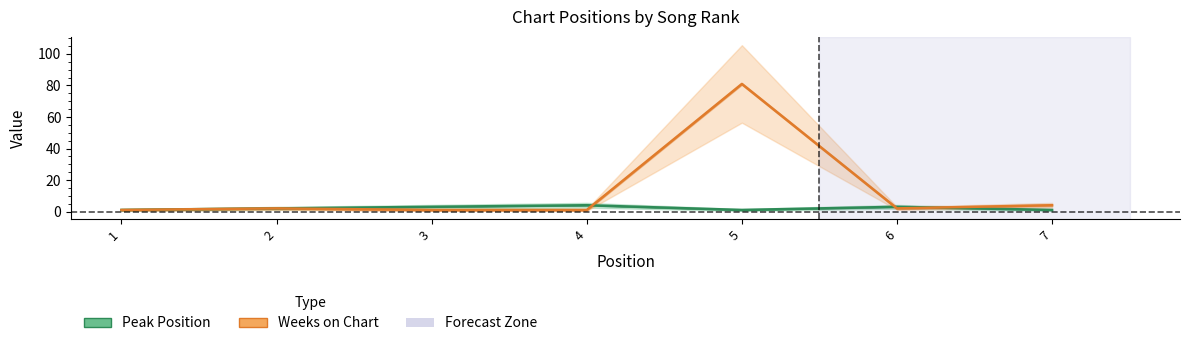

At which label does Peak Position reach its peak?

4